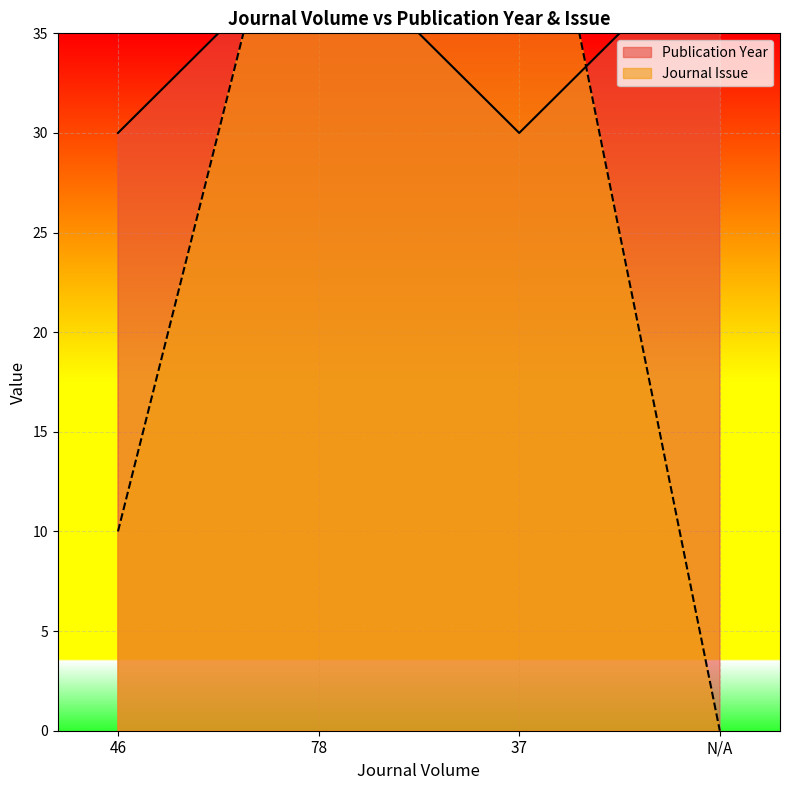

What is the label of the 4th point from the right?

46